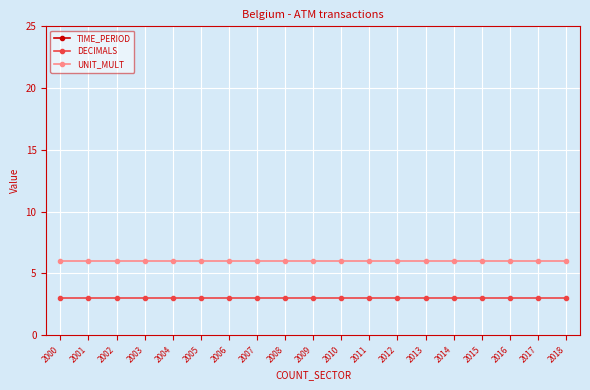

Is it true that UNIT_MULT equals 6 at 2000?

True